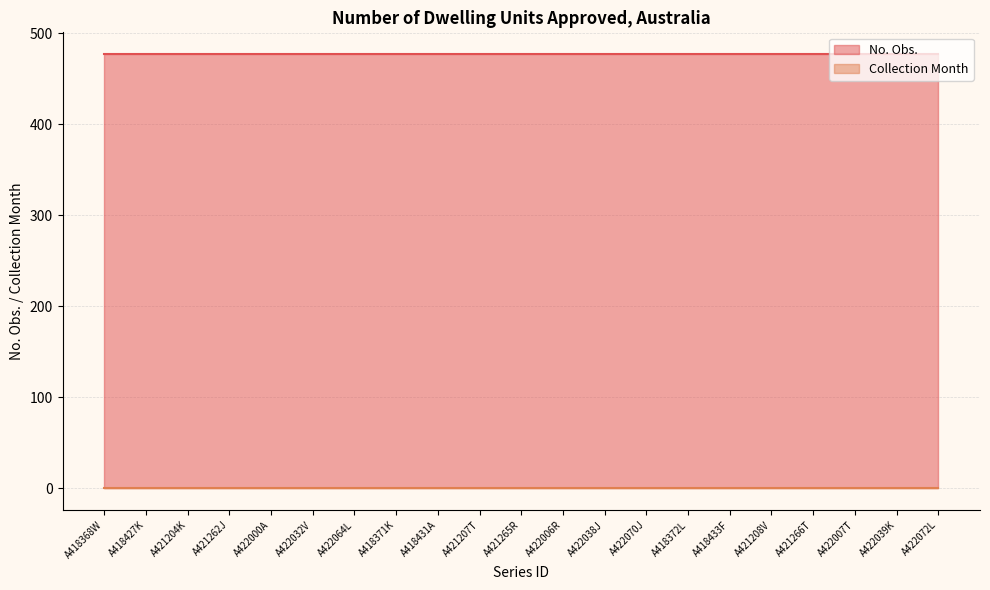

The Collection Month series shows 1 at A418368W. True or false?

True